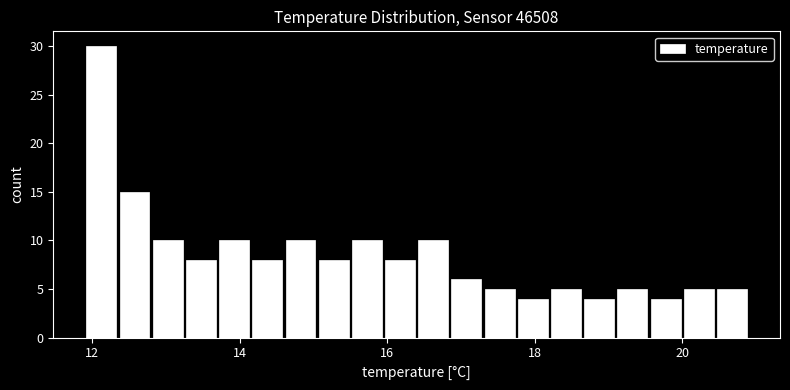

Around what value on the x-axis is the tallest bar? Give the approximate position of its centre, as read against the axis.

12.2